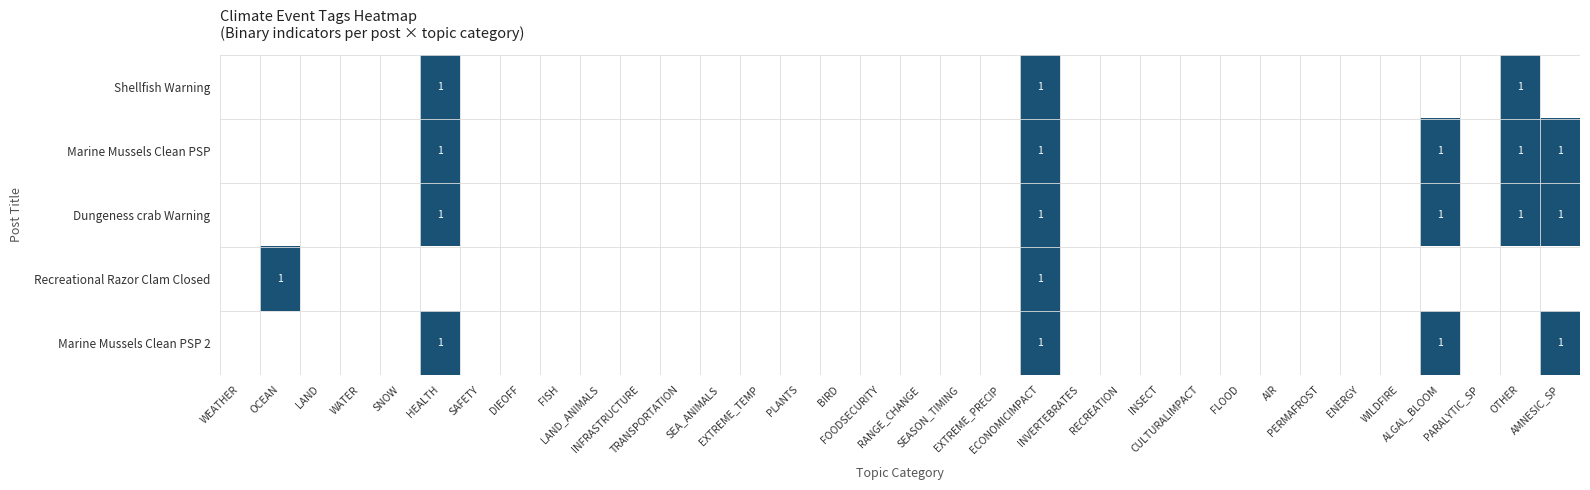

What is the difference between the maximum and minimum values in the Marine Mussels Clean PSP 2 series?

1